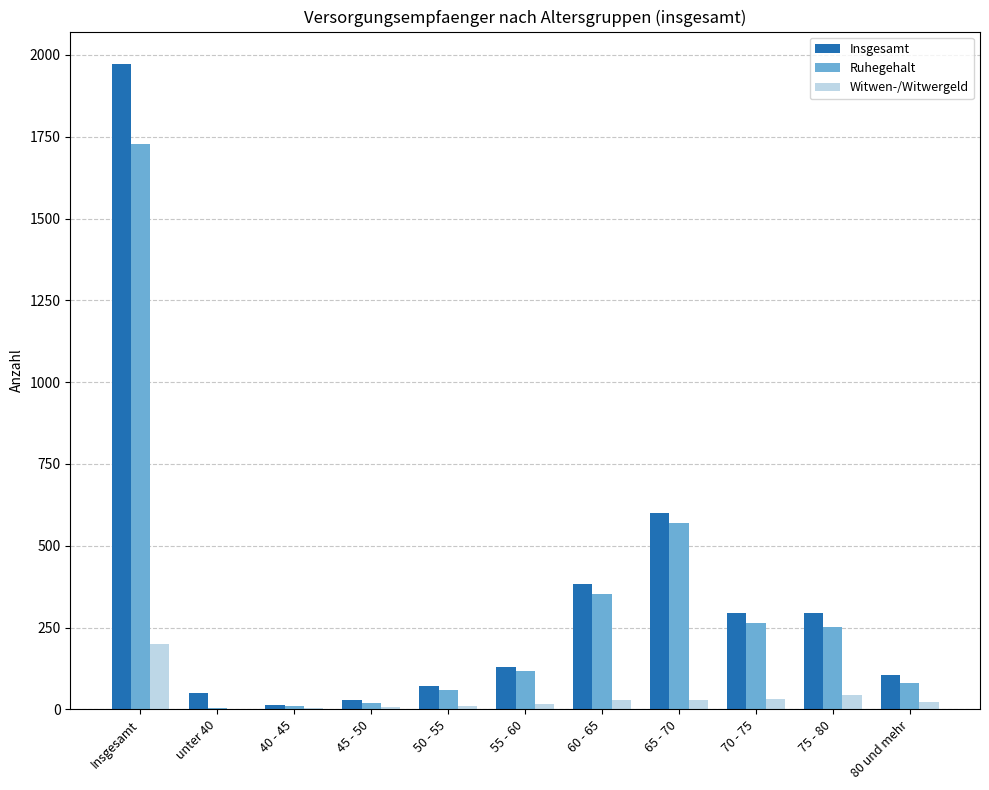

At which category is the sum across all series the highest?

Insgesamt